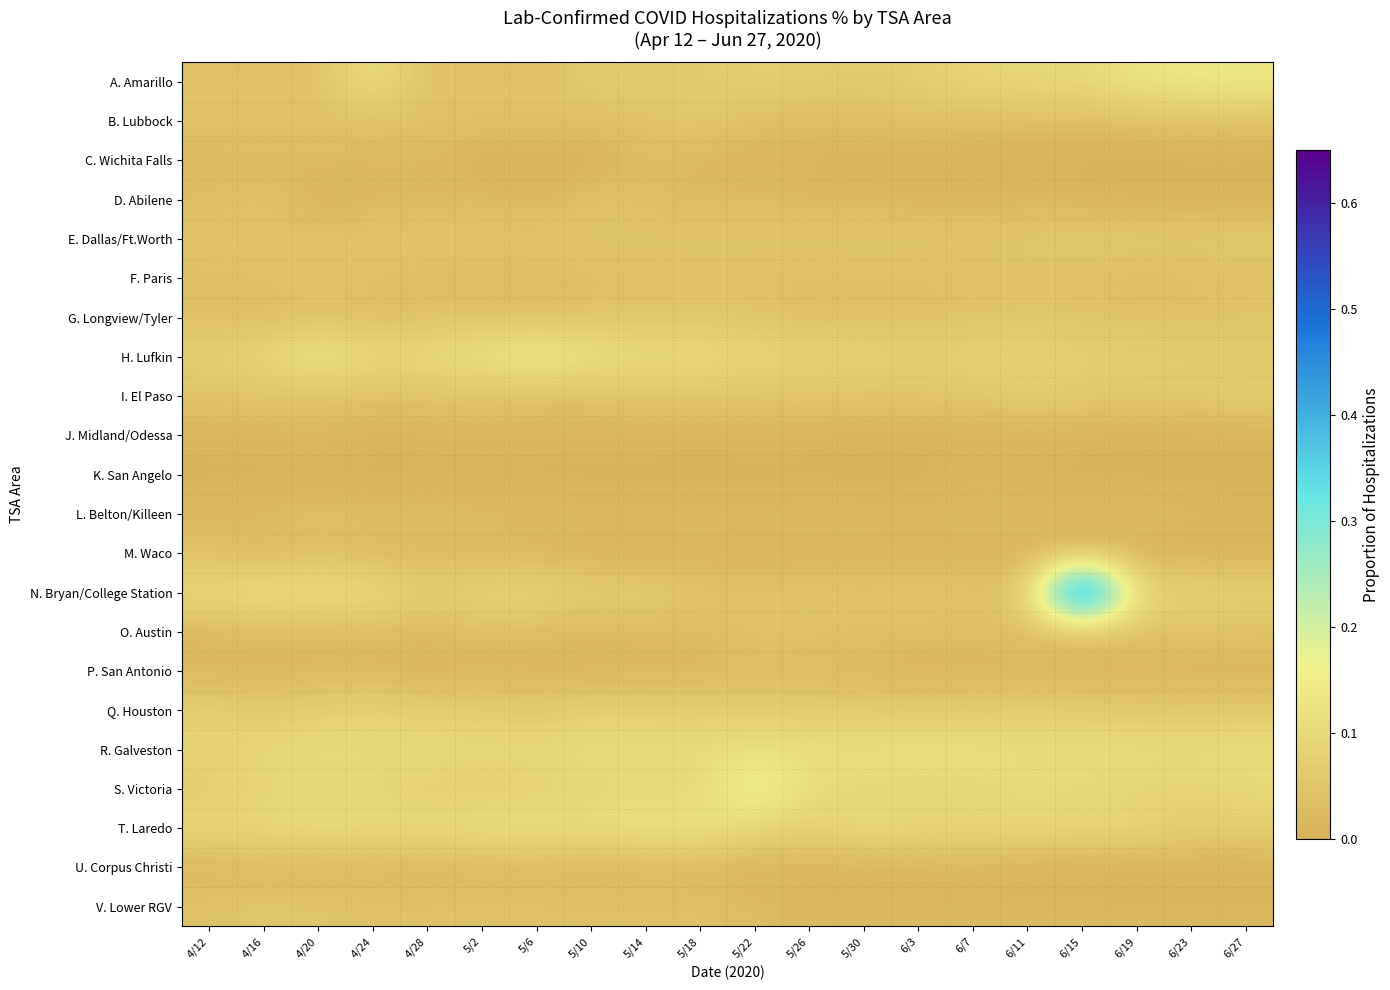

Rank the series at 6/23 from highest to lowest value.

A. Amarillo, R. Galveston, N. Bryan/College Station, S. Victoria, T. Laredo, H. Lufkin, I. El Paso, E. Dallas/Ft.Worth, Q. Houston, B. Lubbock, O. Austin, G. Longview/Tyler, F. Paris, L. Belton/Killeen, V. Lower RGV, P. San Antonio, J. Midland/Odessa, D. Abilene, U. Corpus Christi, M. Waco, C. Wichita Falls, K. San Angelo